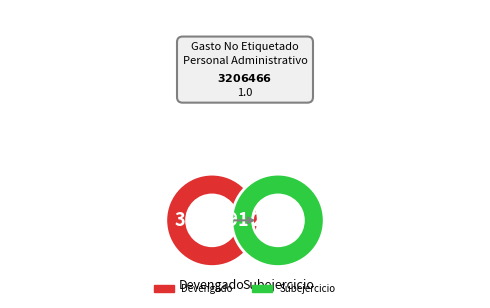

To the nearest percent, what portion does Subejercicio represent?

1%